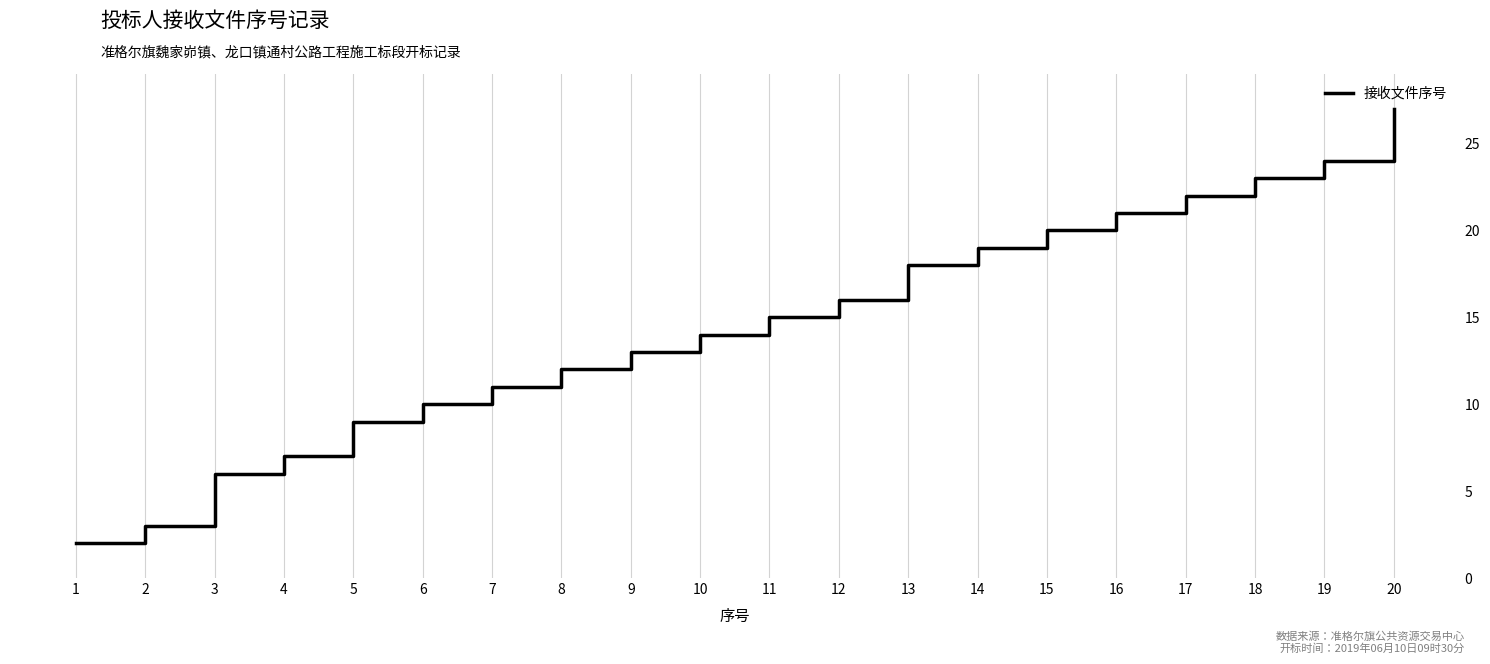

True or false: there are more than 1 points higher than both neighbors.

False